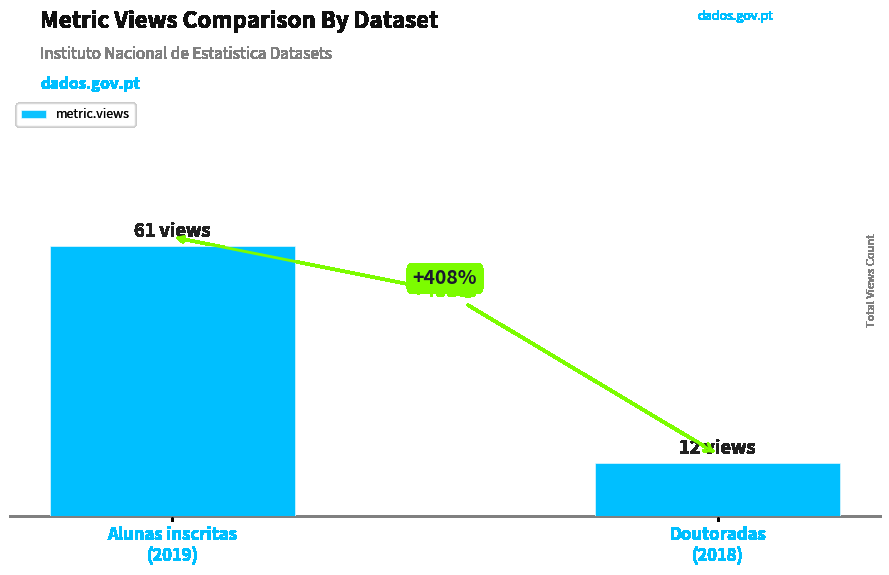

Are the bars horizontal?

No